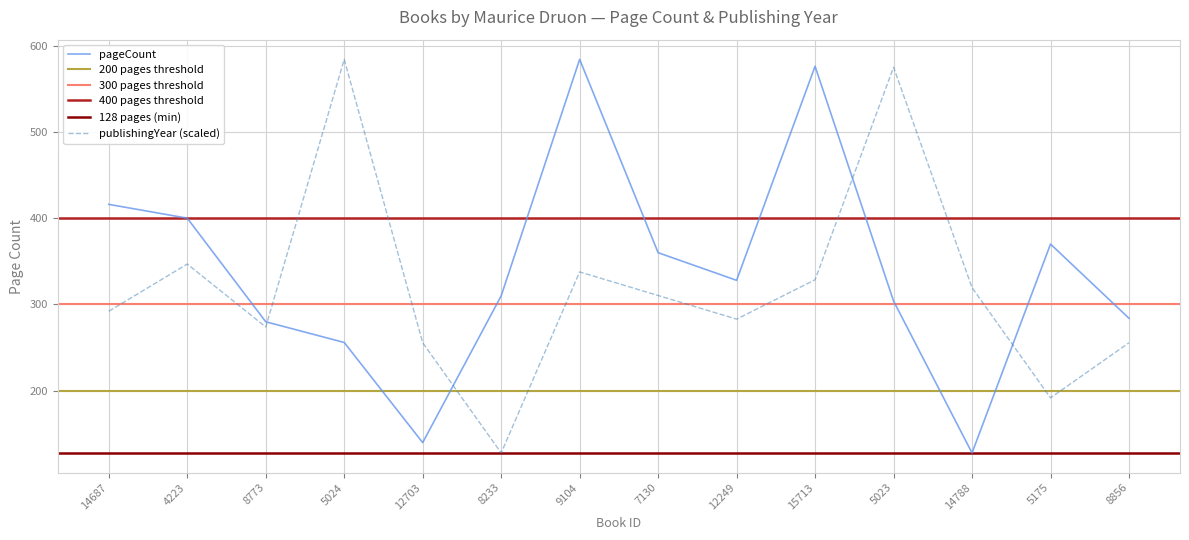

What is the difference between the publishingYear values at 14687 and 14788?

27.4